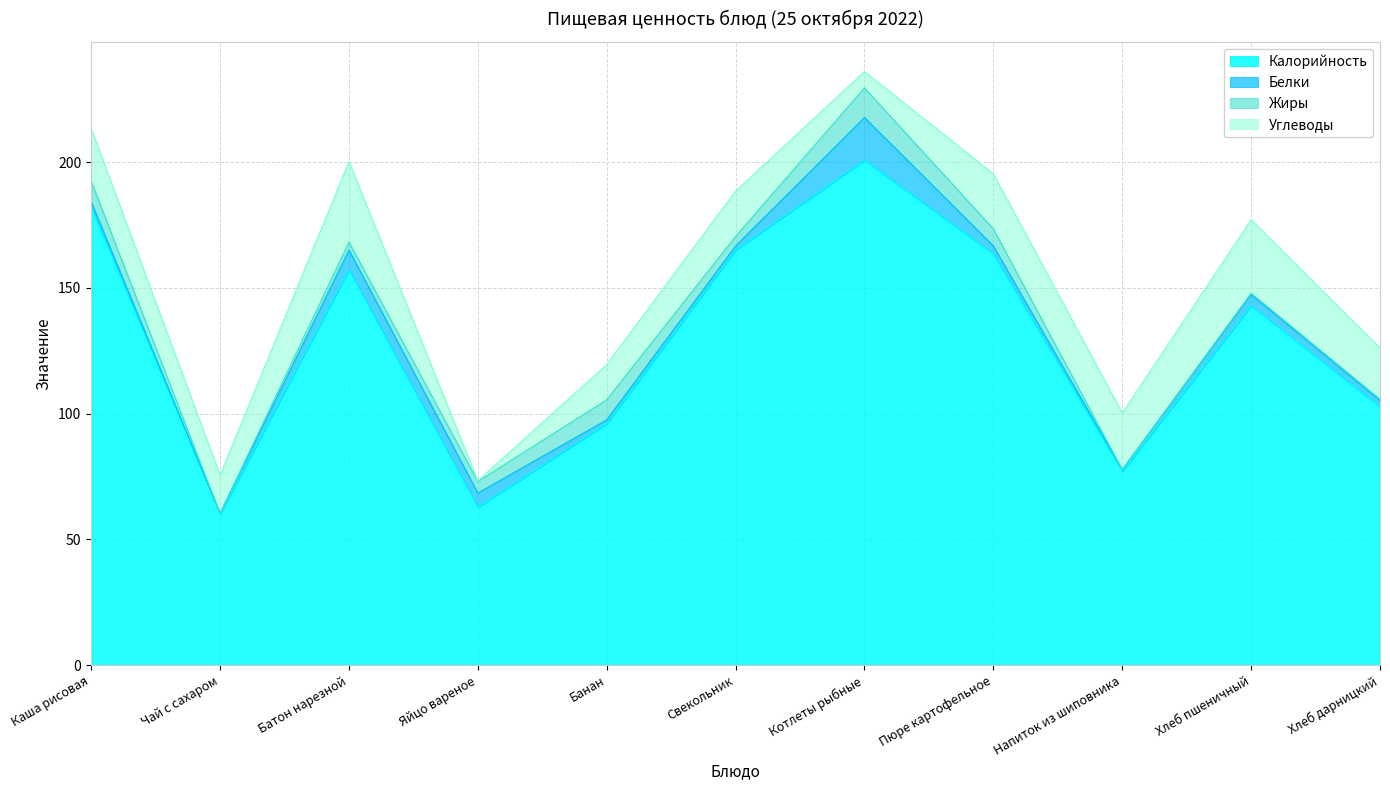

How many values in the Углеводы series are below 20?

5